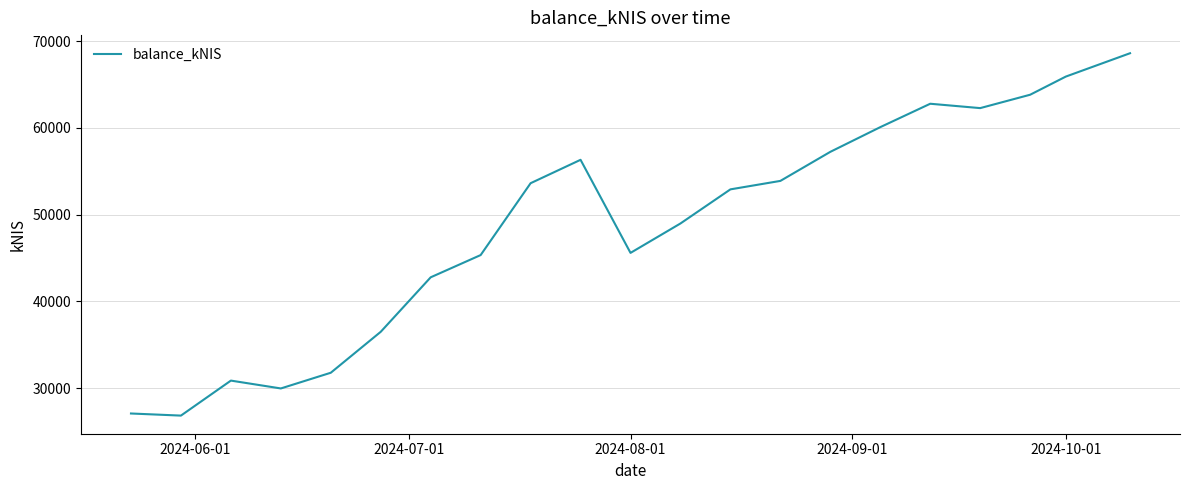

What is the difference between the maximum and minimum values?

41779.4